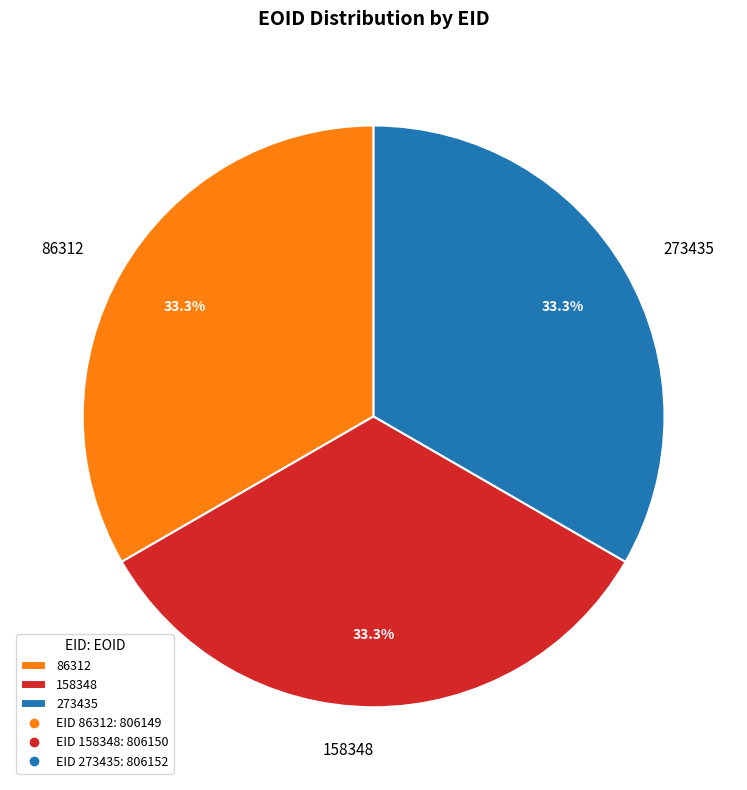

Is there any slice that represents more than half of the pie?

No